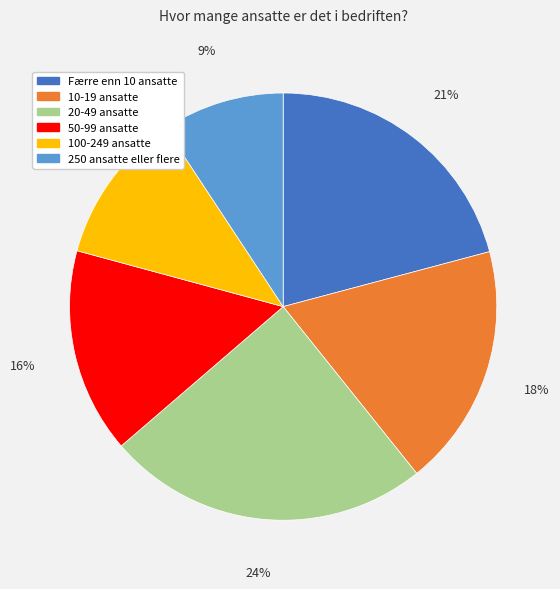

Which slice is the largest?

20-49 ansatte